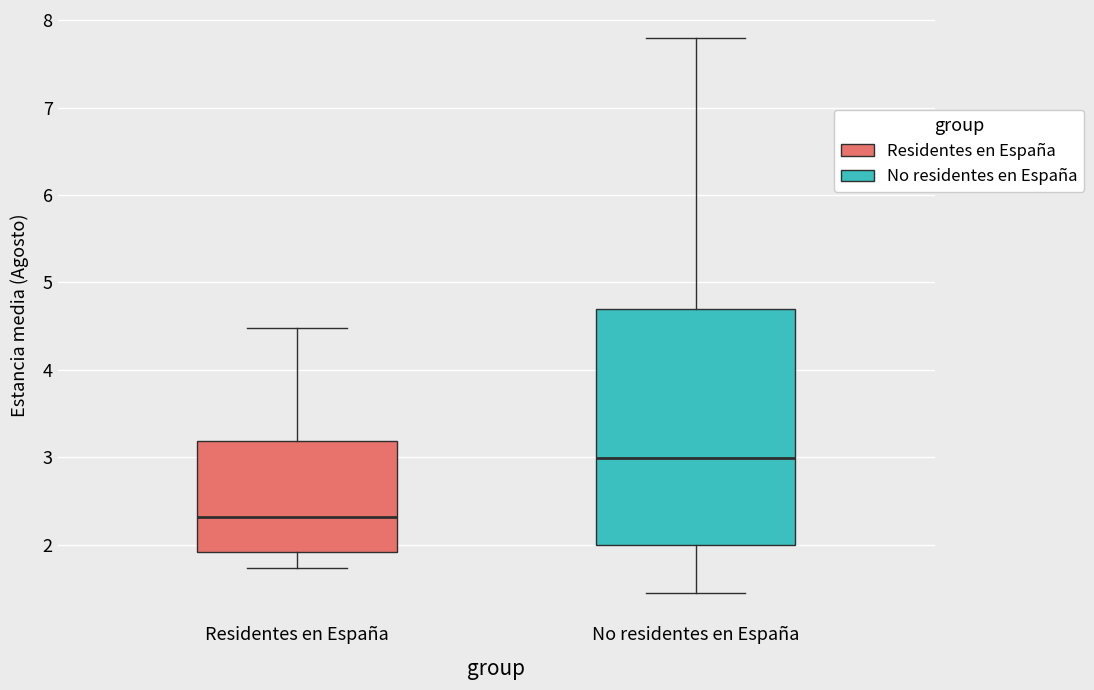

Which box has the lowest median line?

Residentes en España